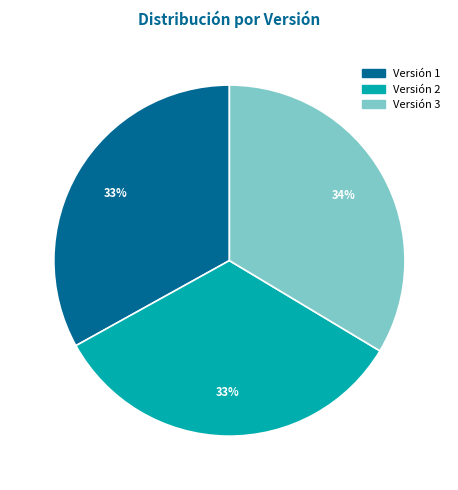

Is there any slice that represents more than half of the pie?

No